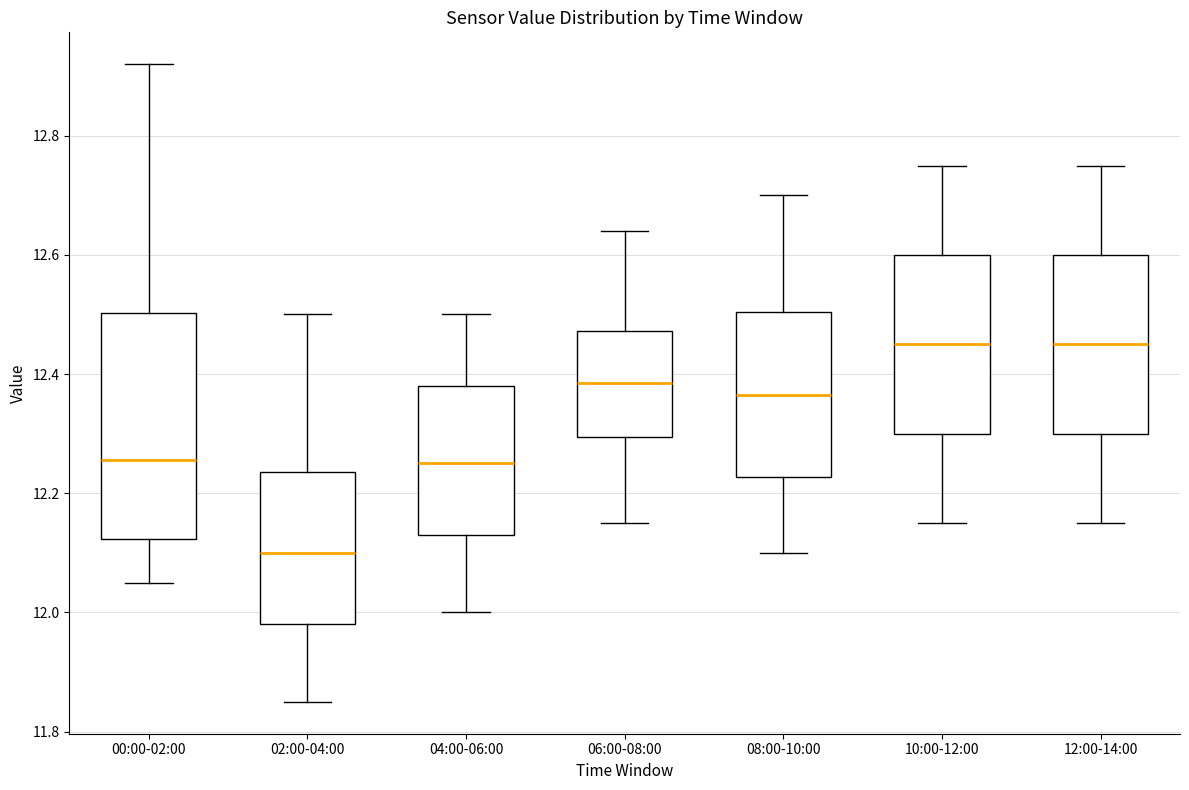

Where is the upper edge of the box for 00:00-02:00 on the y-axis? The values are not printed on the chart, so give them approximately, as read against the axis.

12.50